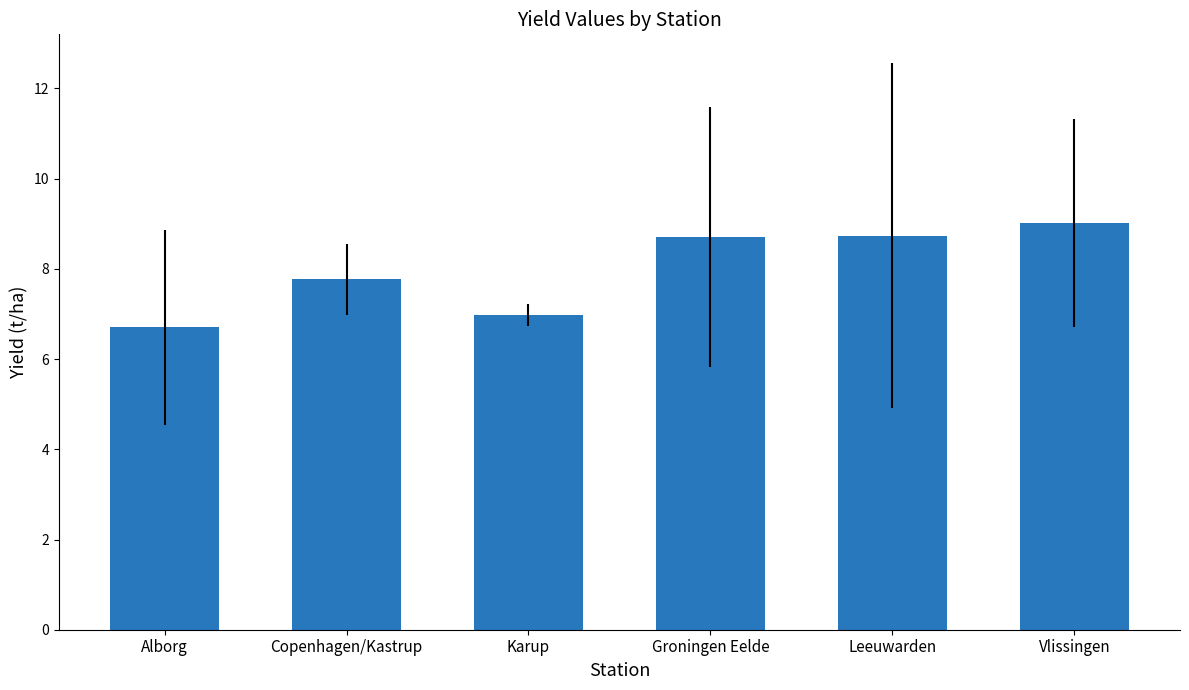

What is the sum of all values?

47.9